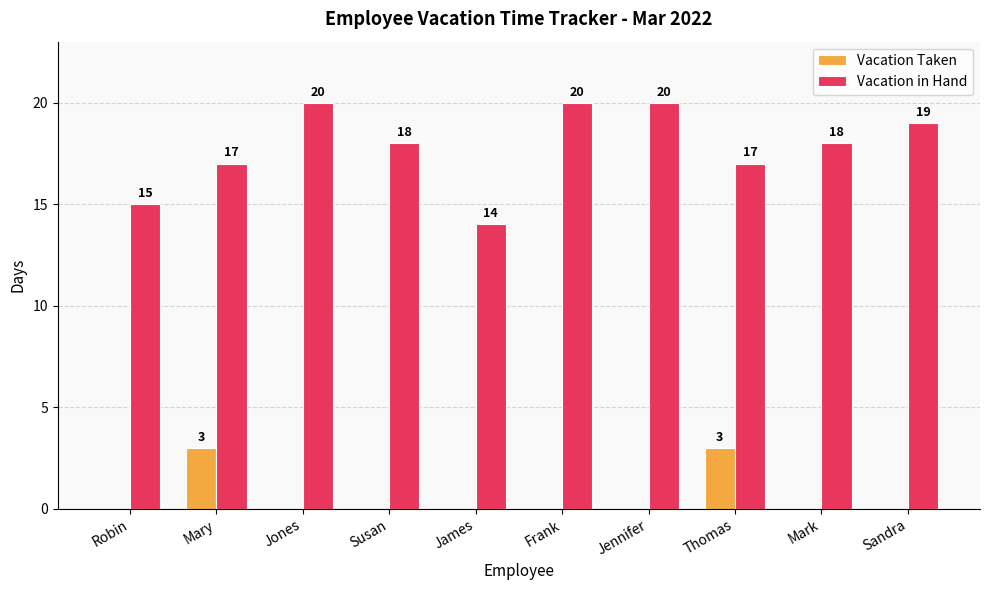

Reading left to right, list all the values displayed in this chart.

Vacation Taken: 0	3	0	0	0	0	0	3	0	0
Vacation in Hand: 15	17	20	18	14	20	20	17	18	19